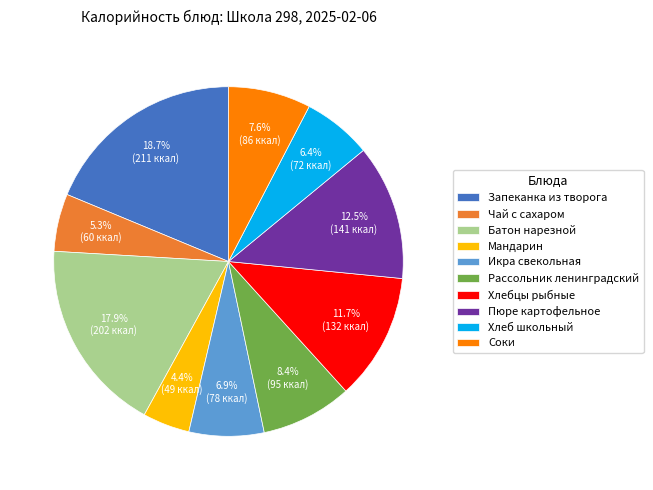

To the nearest percent, what portion does Хлебцы рыбные represent?

12%